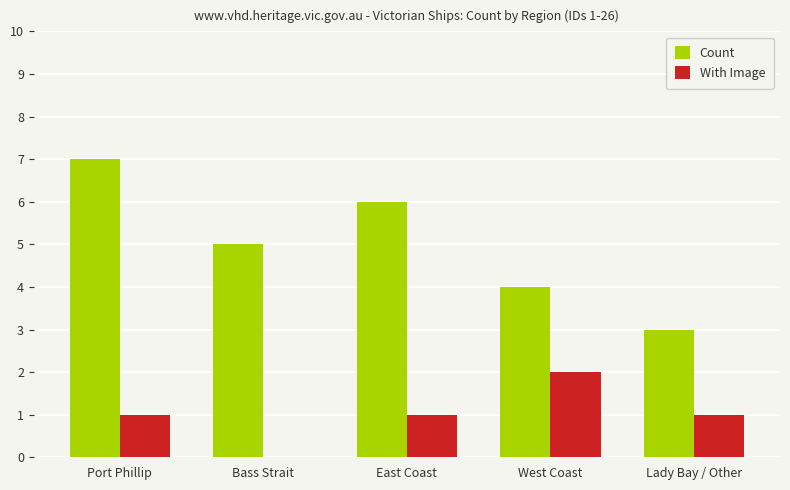

How many groups of bars are there?

5